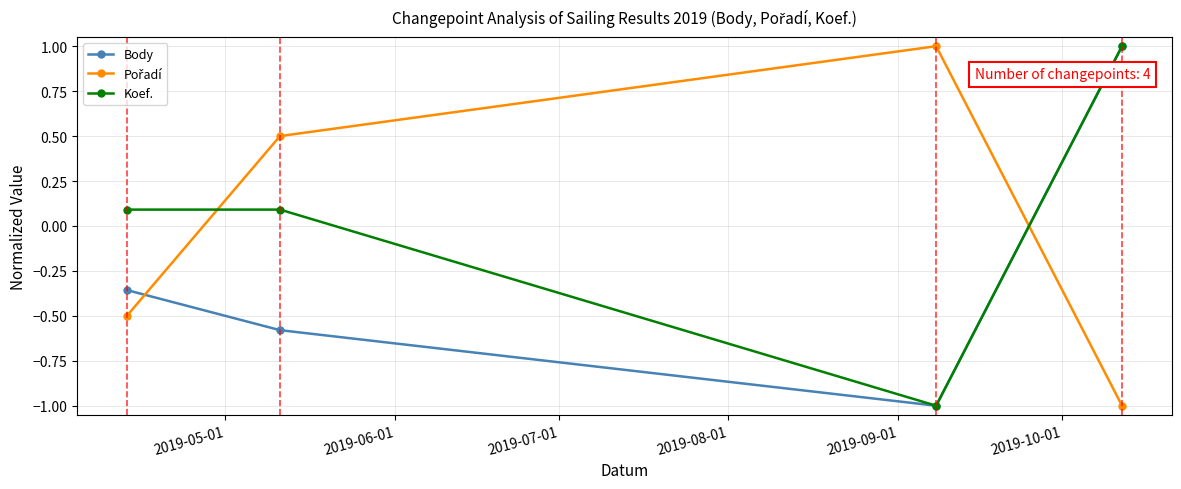

How many values in the Koef. series are below 0?

1